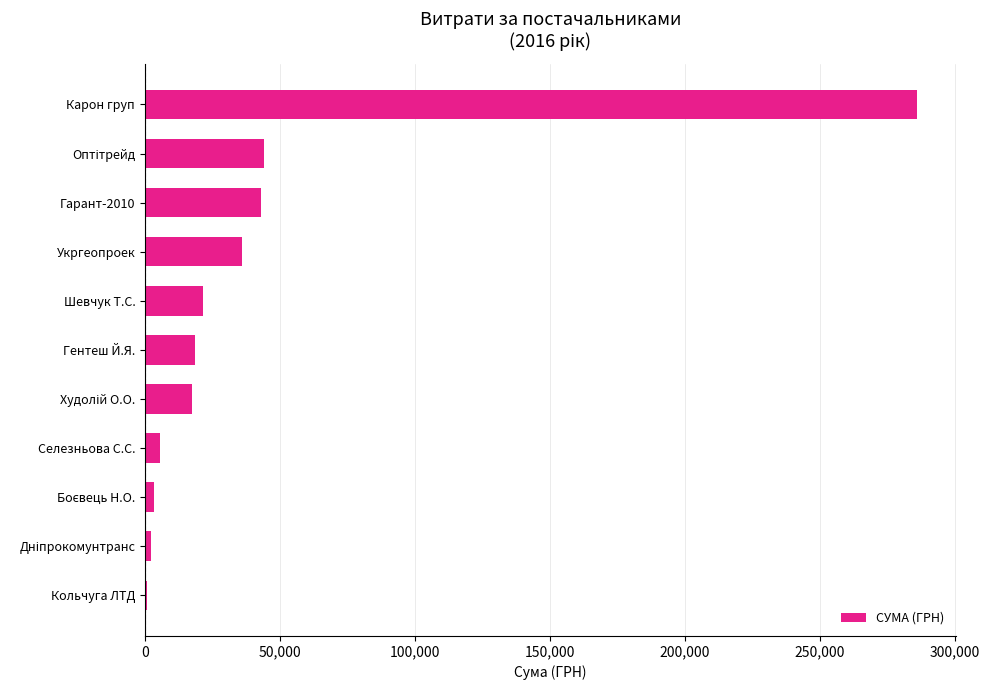

The value at Гентеш Й.Я. is 33290.2. True or false?

False